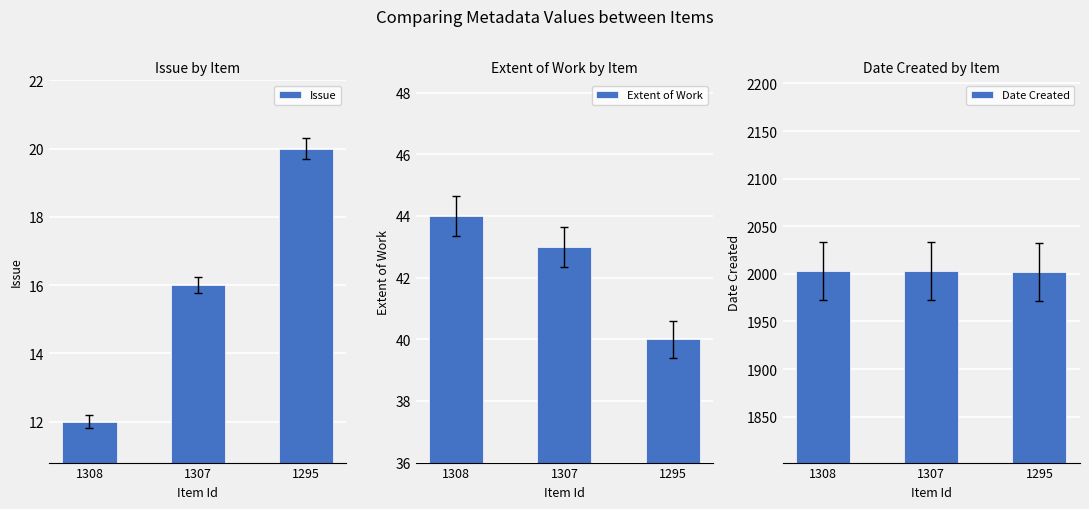

What are all the series names shown in the legend?

Issue, Extent of Work, Date Created